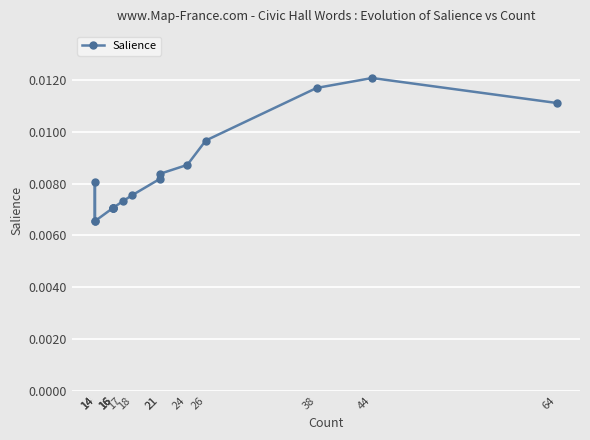

At which label is the value closest to 0?

14